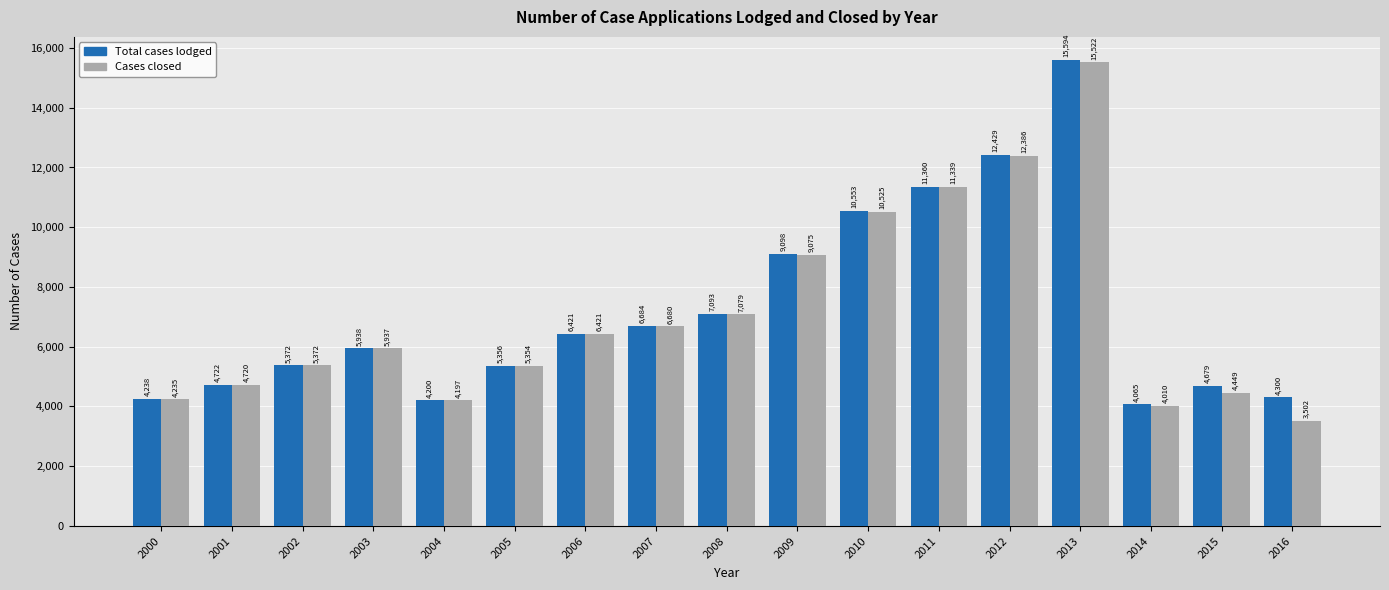

Which series has the widest spread of values?

Cases closed